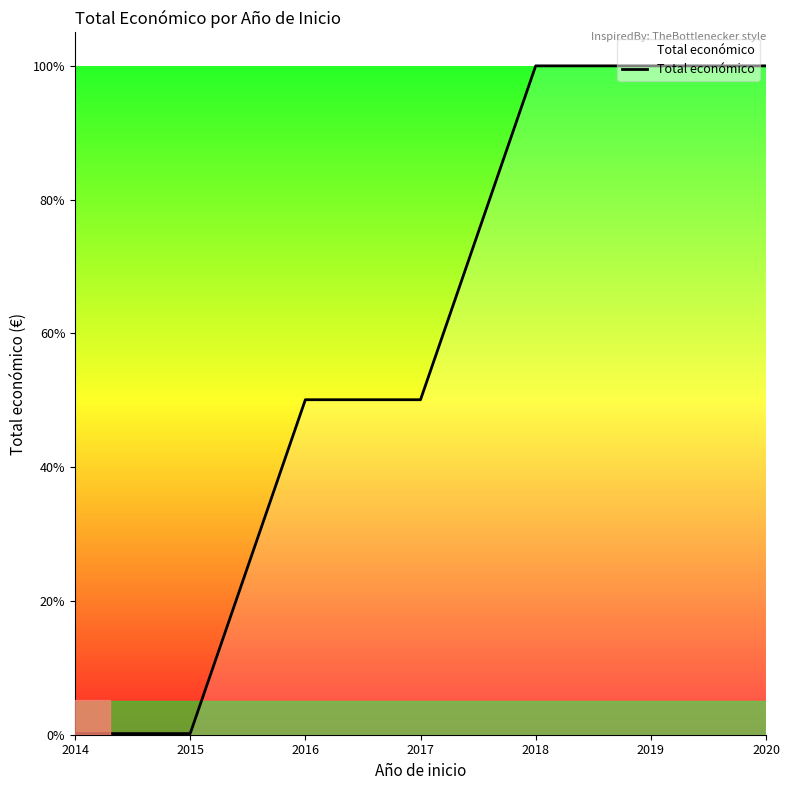

Count the number of categories in the chart.

7